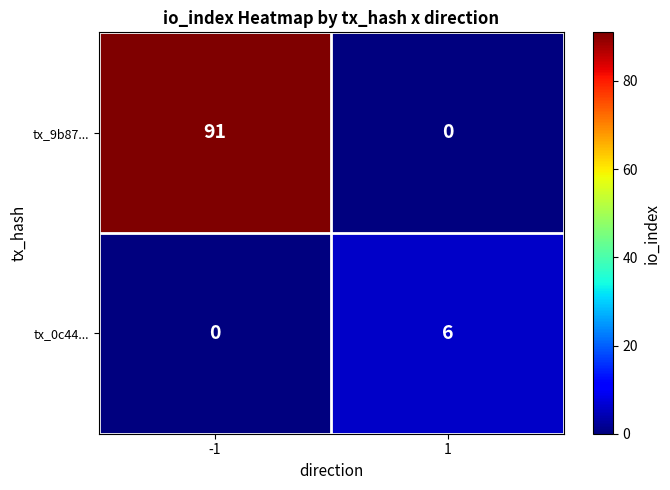

Which series changed the most between -1 and 1?

tx_9b87...